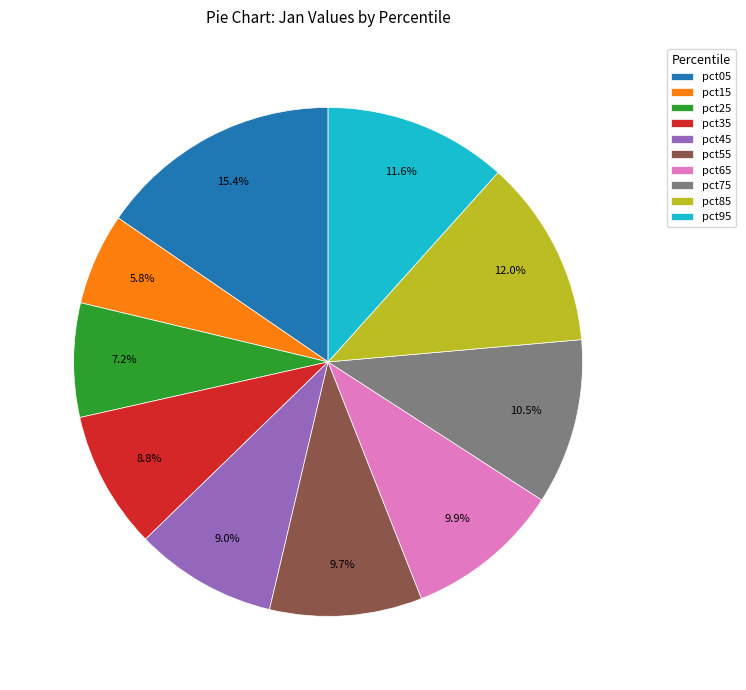

How many slices are in this pie chart?

10